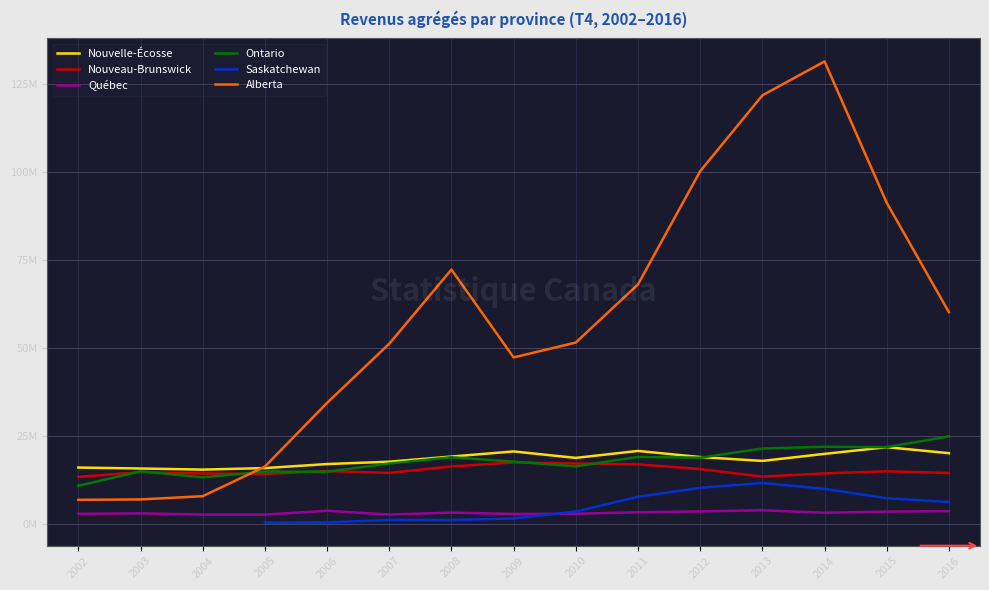

Does the chart display data point markers on the line(s)?

No